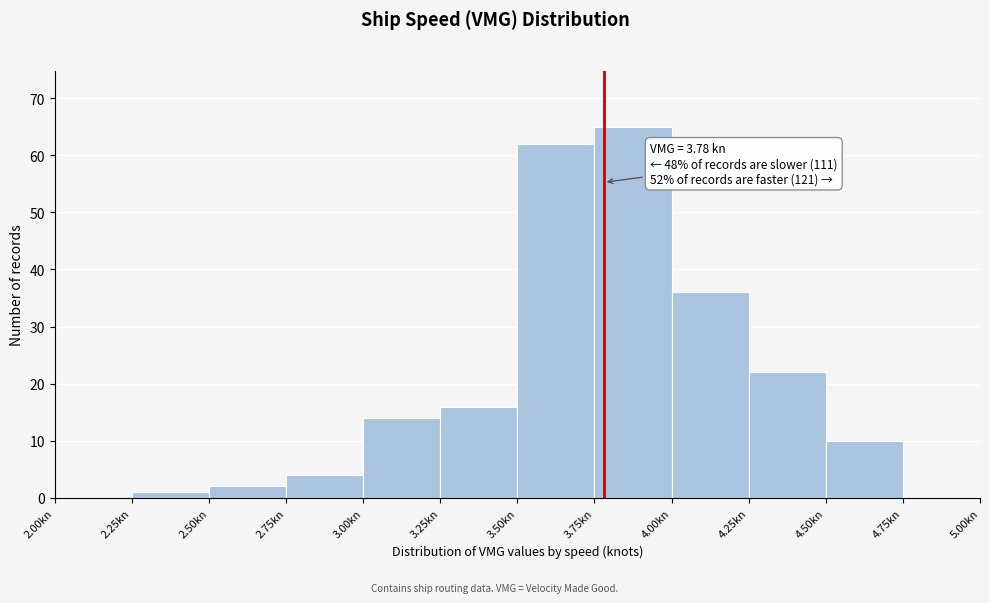

Over which range of the x-axis is the bar tallest?

3.75 to 4.00